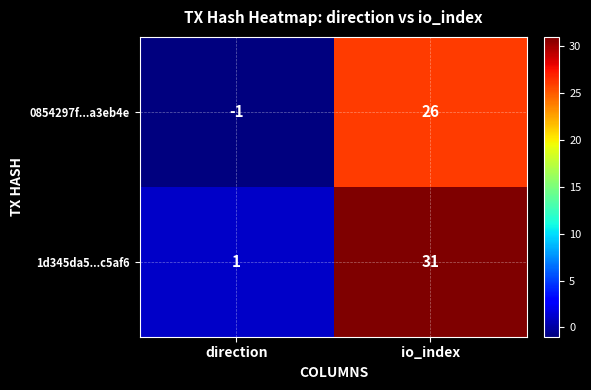

Read the 0854297f...a3eb4e value at io_index, to the nearest 5.

25